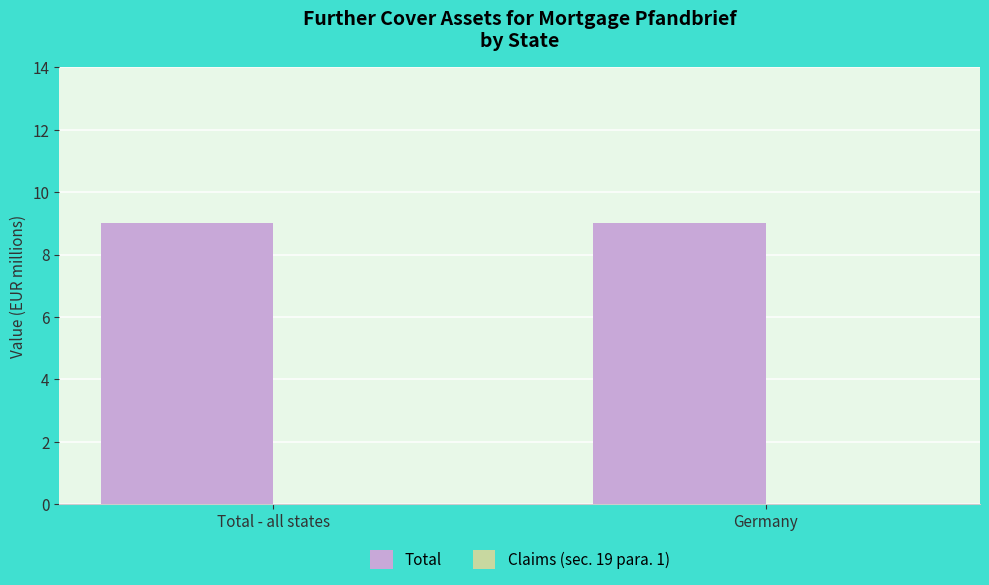

The value of Claims (sec. 19 para. 1) at Total - all states is 0. True or false?

True